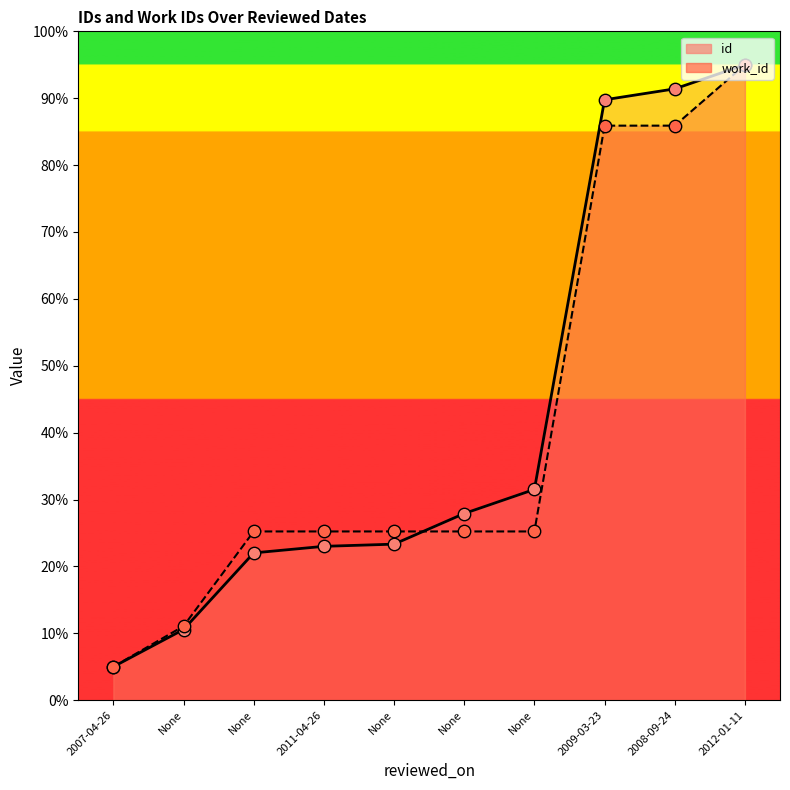

Is the value of work_id at None greater than the value of id at None?

Yes